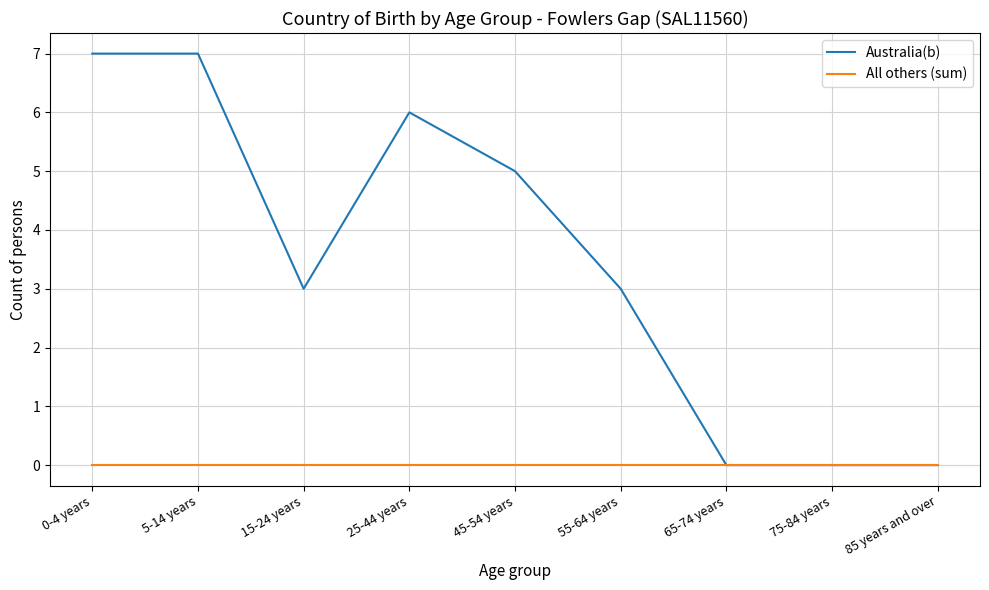

What position from the right is 15-24 years?

7